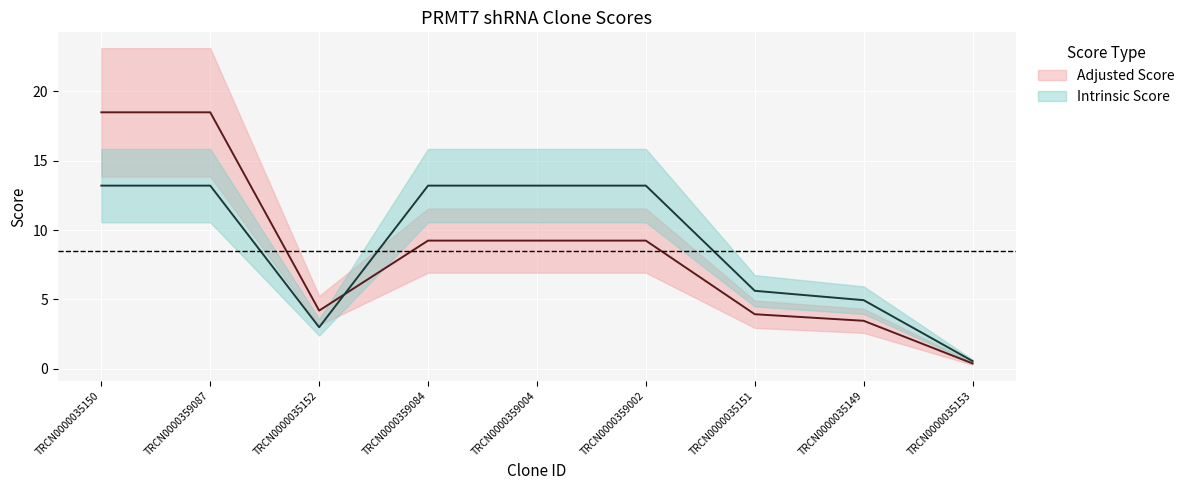

Which has a higher value, TRCN0000035152 or TRCN0000359084?

TRCN0000359084